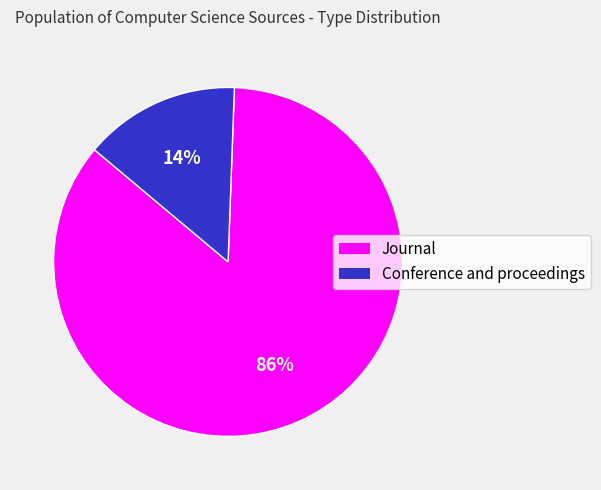

Which category has the smallest portion of the pie?

Conference and proceedings